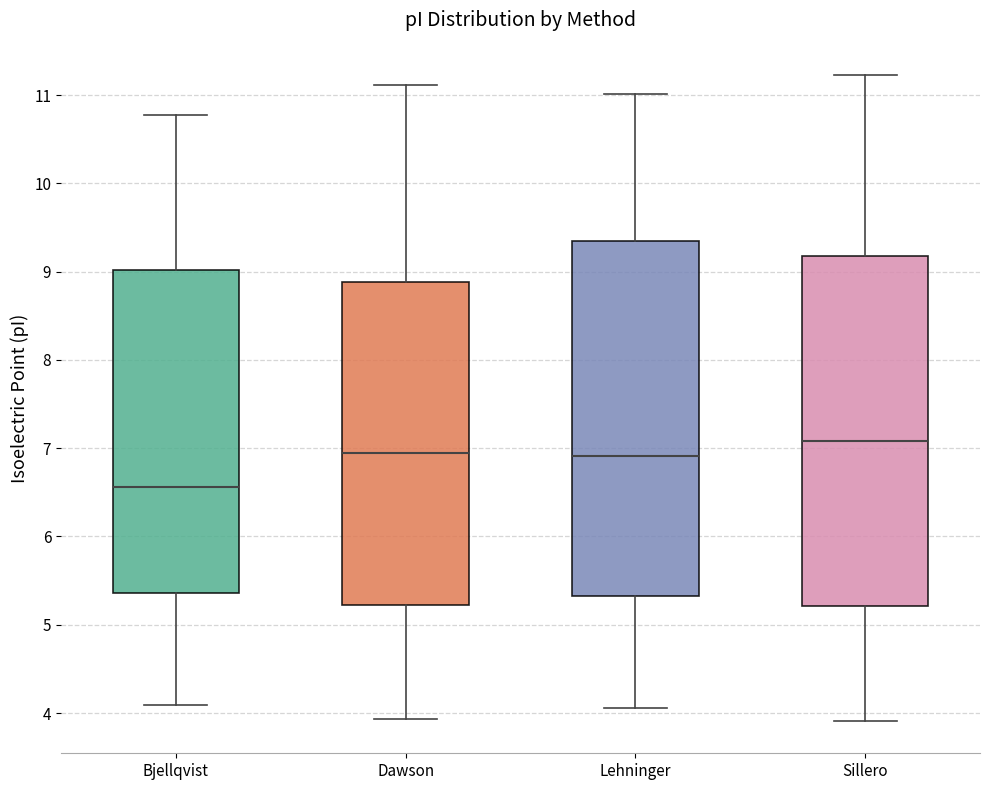

Reading left to right, transcribe this box plot: for each box, give where its median line is, the range the box spans, and where its two whiskers end, as read against the y-axis. The values are not printed on the chart, so give them approximately, as read against the axis.

Bjellqvist: median 6.6, box 5.4 to 9.0, whiskers 4.1 to 10.8
Dawson: median 6.9, box 5.2 to 8.9, whiskers 3.9 to 11.1
Lehninger: median 6.9, box 5.3 to 9.3, whiskers 4.1 to 11.0
Sillero: median 7.1, box 5.2 to 9.2, whiskers 3.9 to 11.2